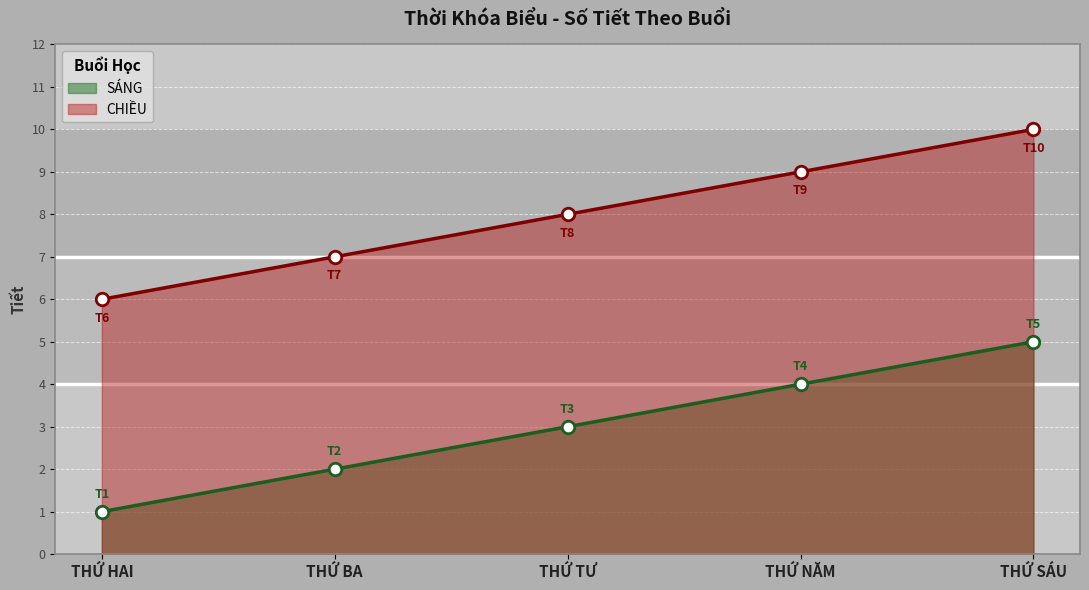

How many distinct data groups are displayed?

2